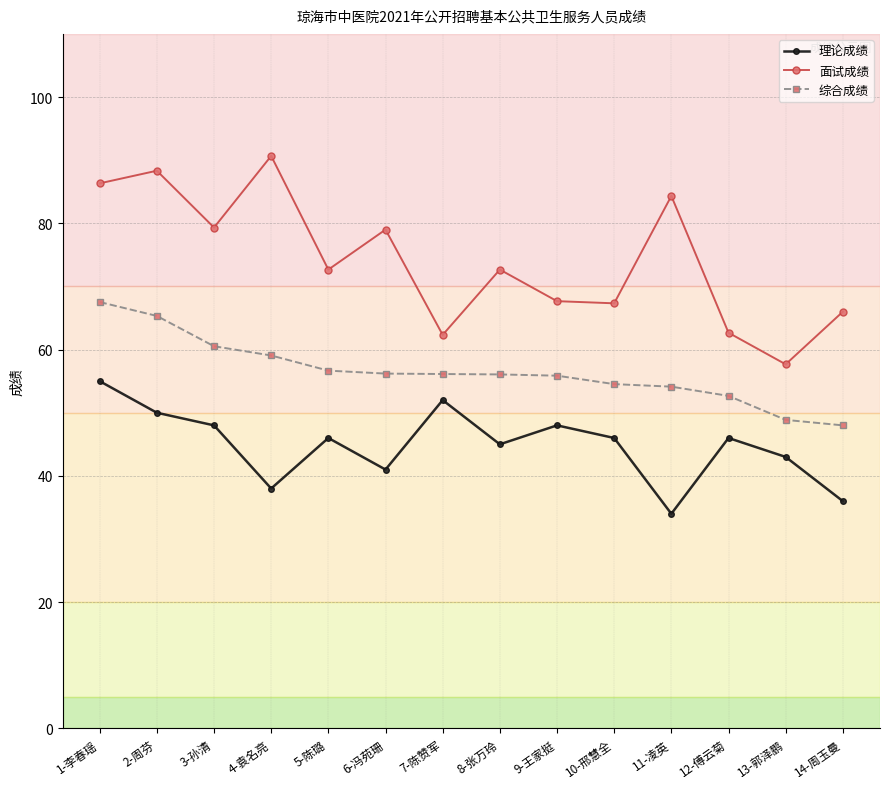

What are all the series names shown in the legend?

理论成绩, 面试成绩, 综合成绩